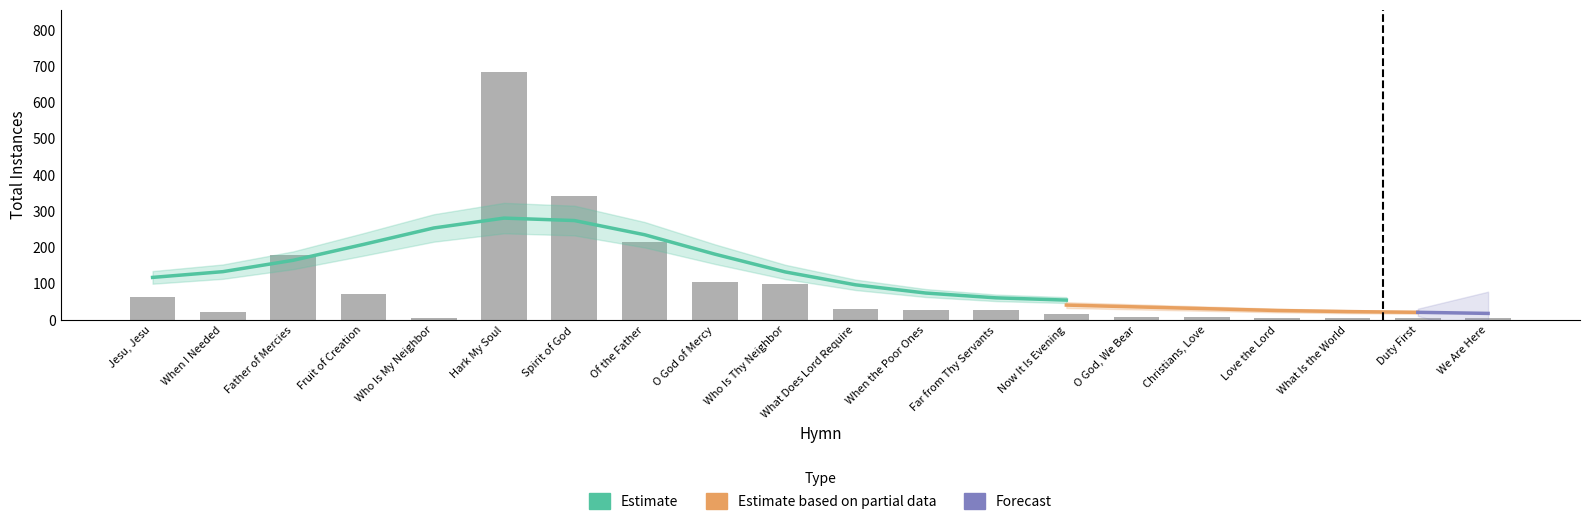

What position from the left is O God, We Bear?

15